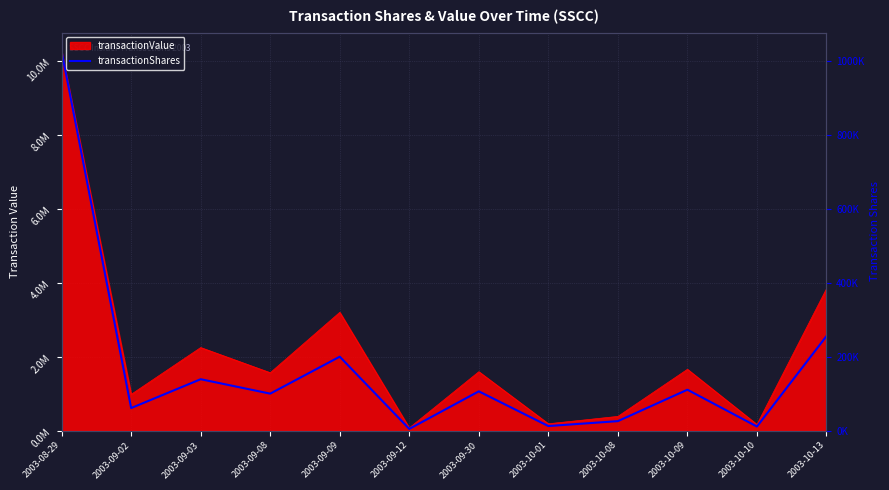

What is the value of the 6th point from the left?

4600